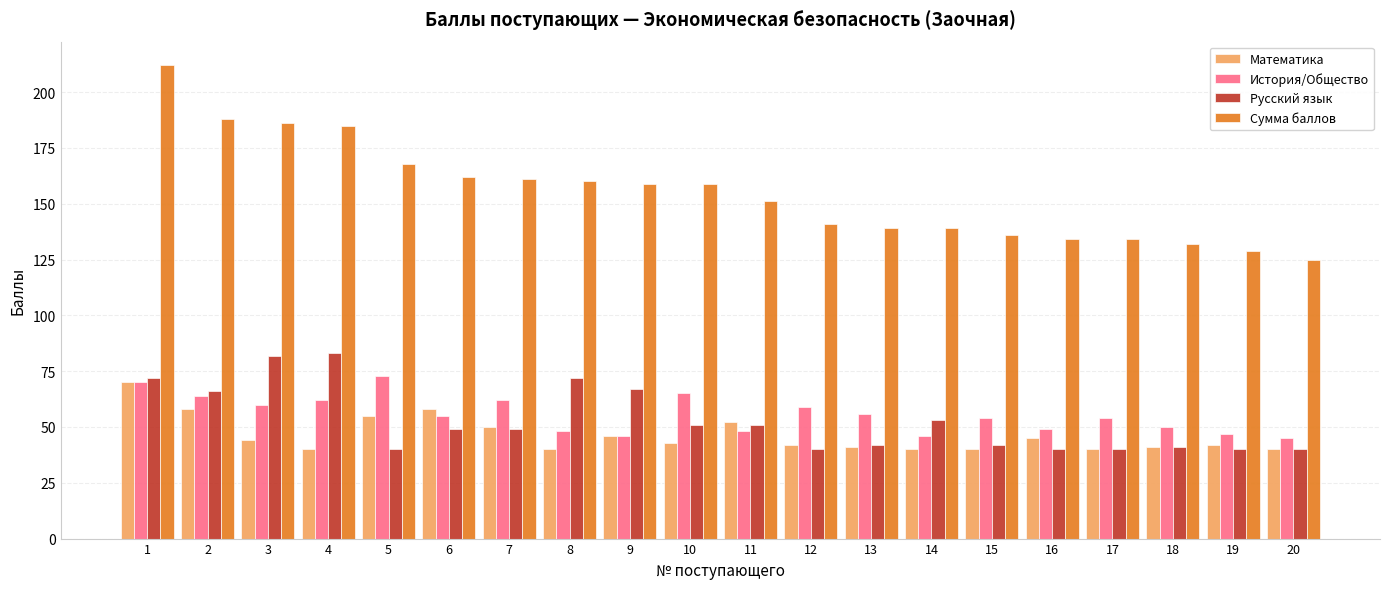

Where does the Математика series first go above 43?

1